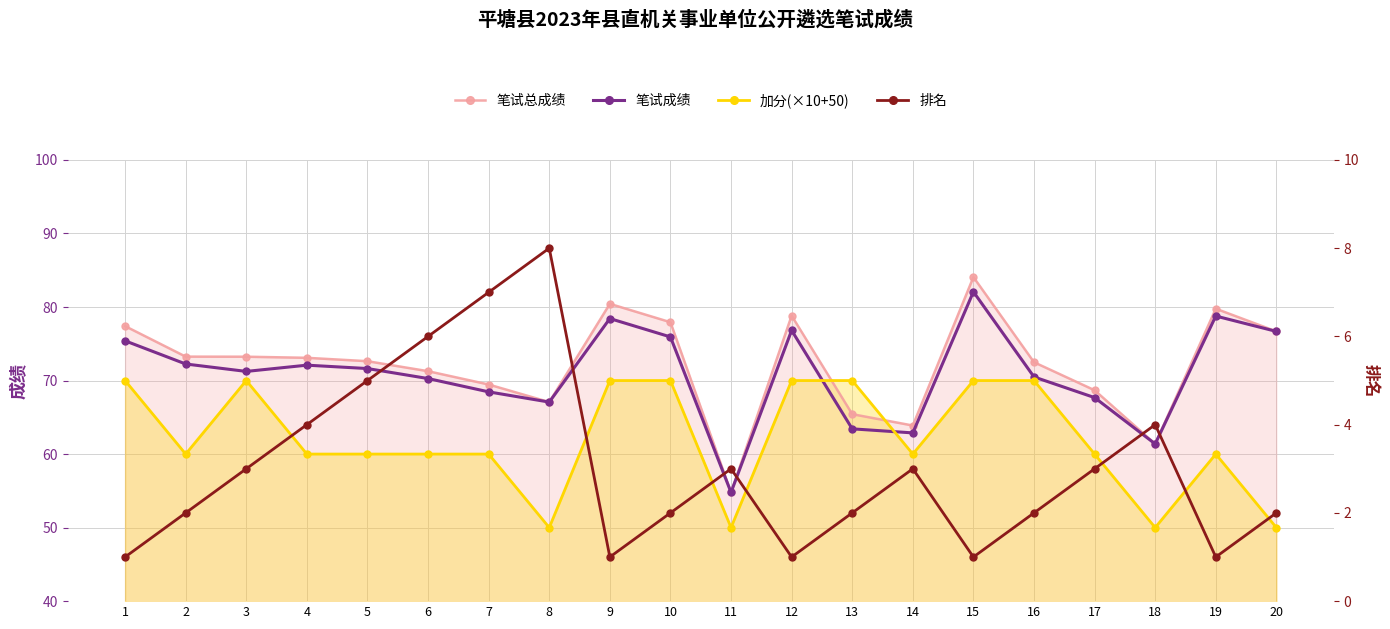

What is the smallest value displayed?

1.0